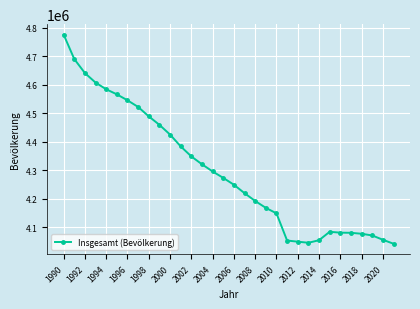

What is the value of the 18th point from the left?

4220200